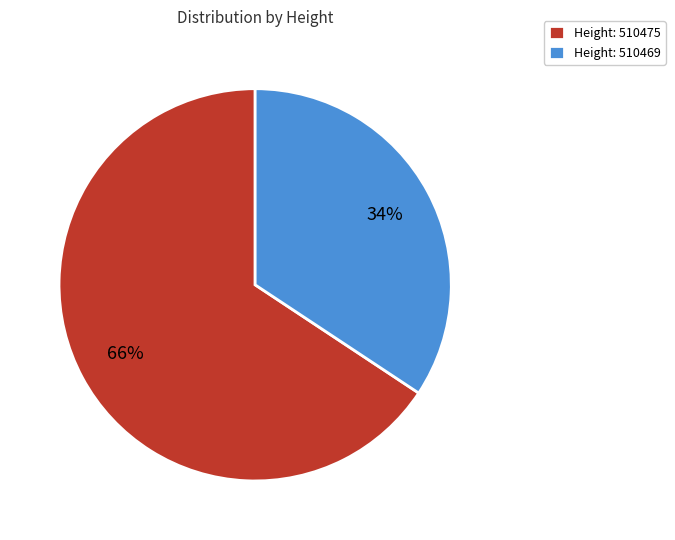

Combined, do Height: 510475 and Height: 510469 account for over 50%?

Yes